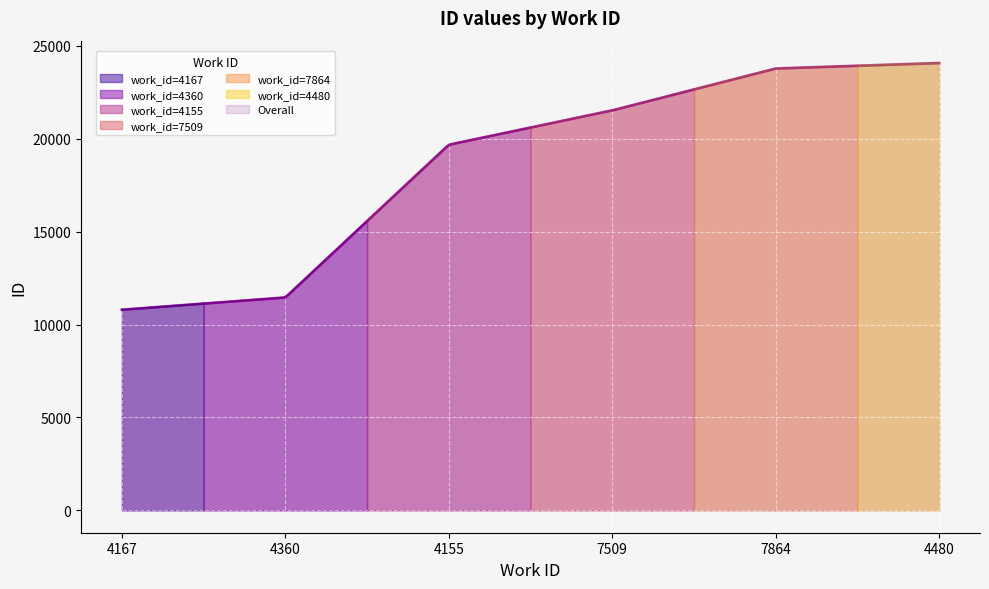

Which label corresponds to the smallest value in the chart?

4167